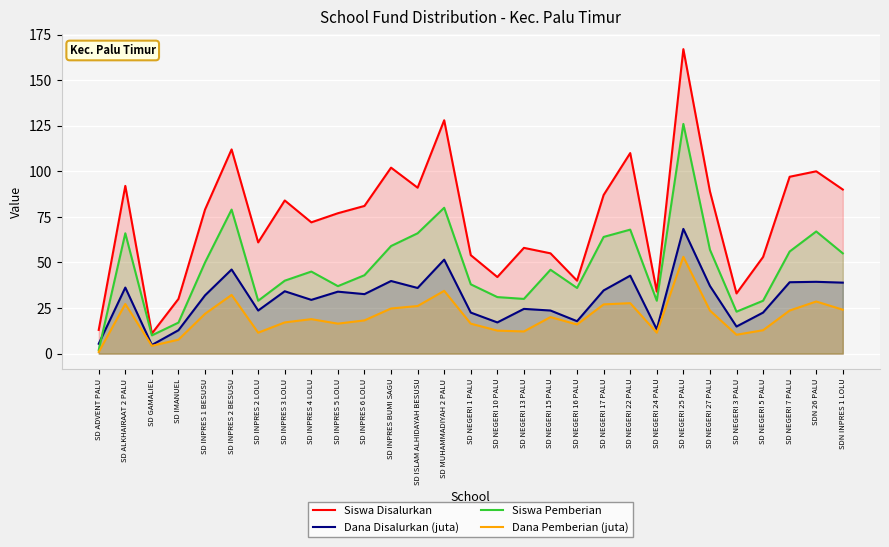

Between SD INPRES 1 BESUSU and SD INPRES 2 BESUSU, which series saw the biggest shift?

Siswa Disalurkan